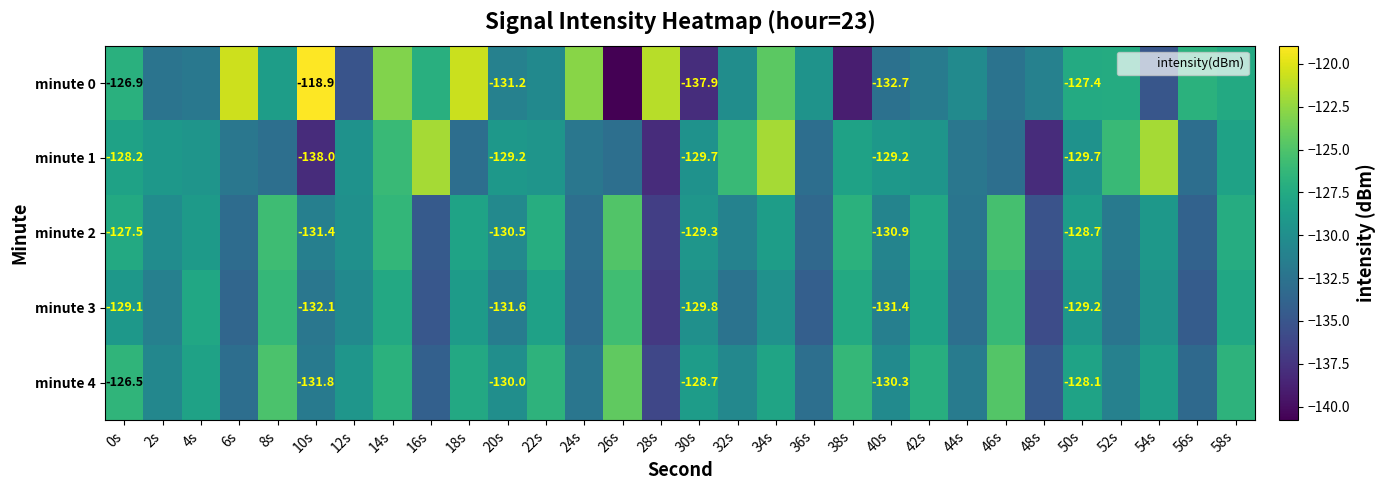

Read the minute 3 value at 28s.

-137.2